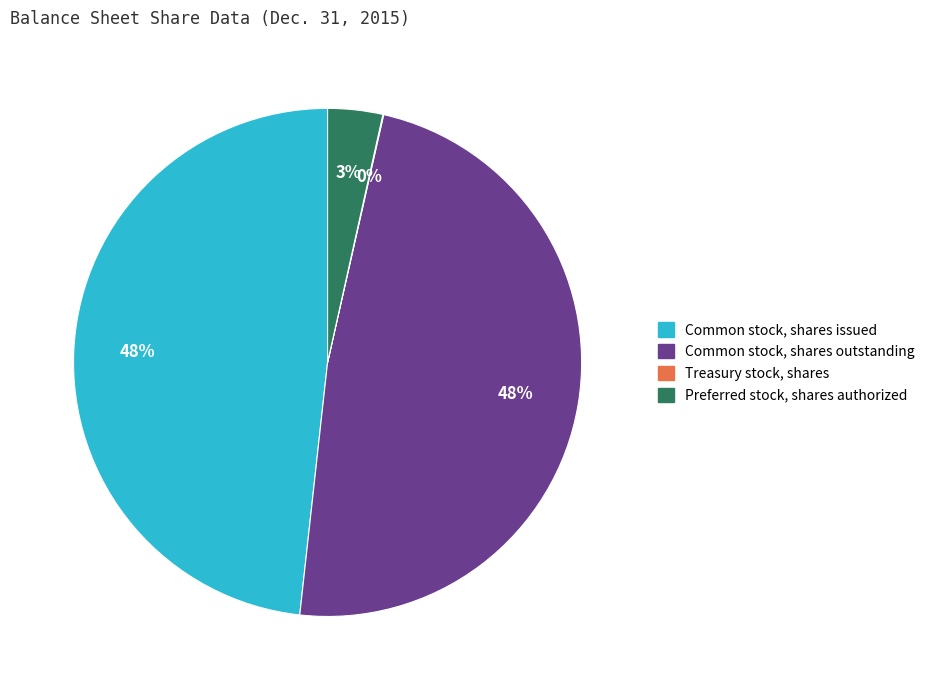

What is the ratio of the value at Common stock, shares issued to the value at Common stock, shares outstanding?

1.0